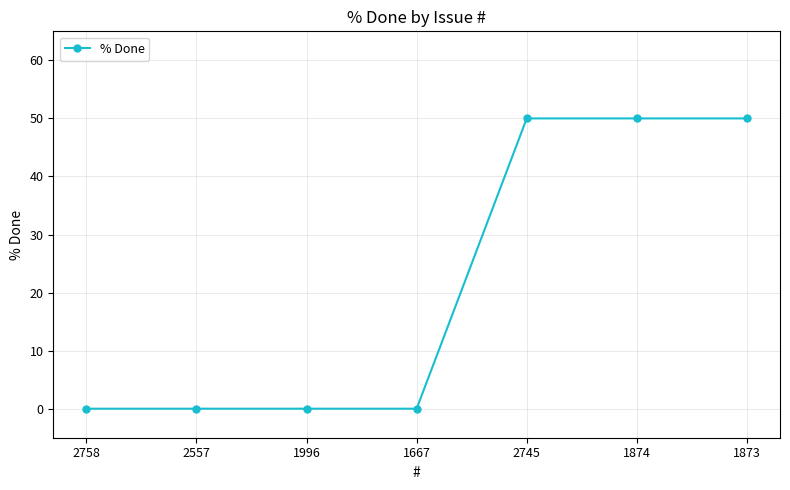

What is the change in value from 2557 to 1873?

+50